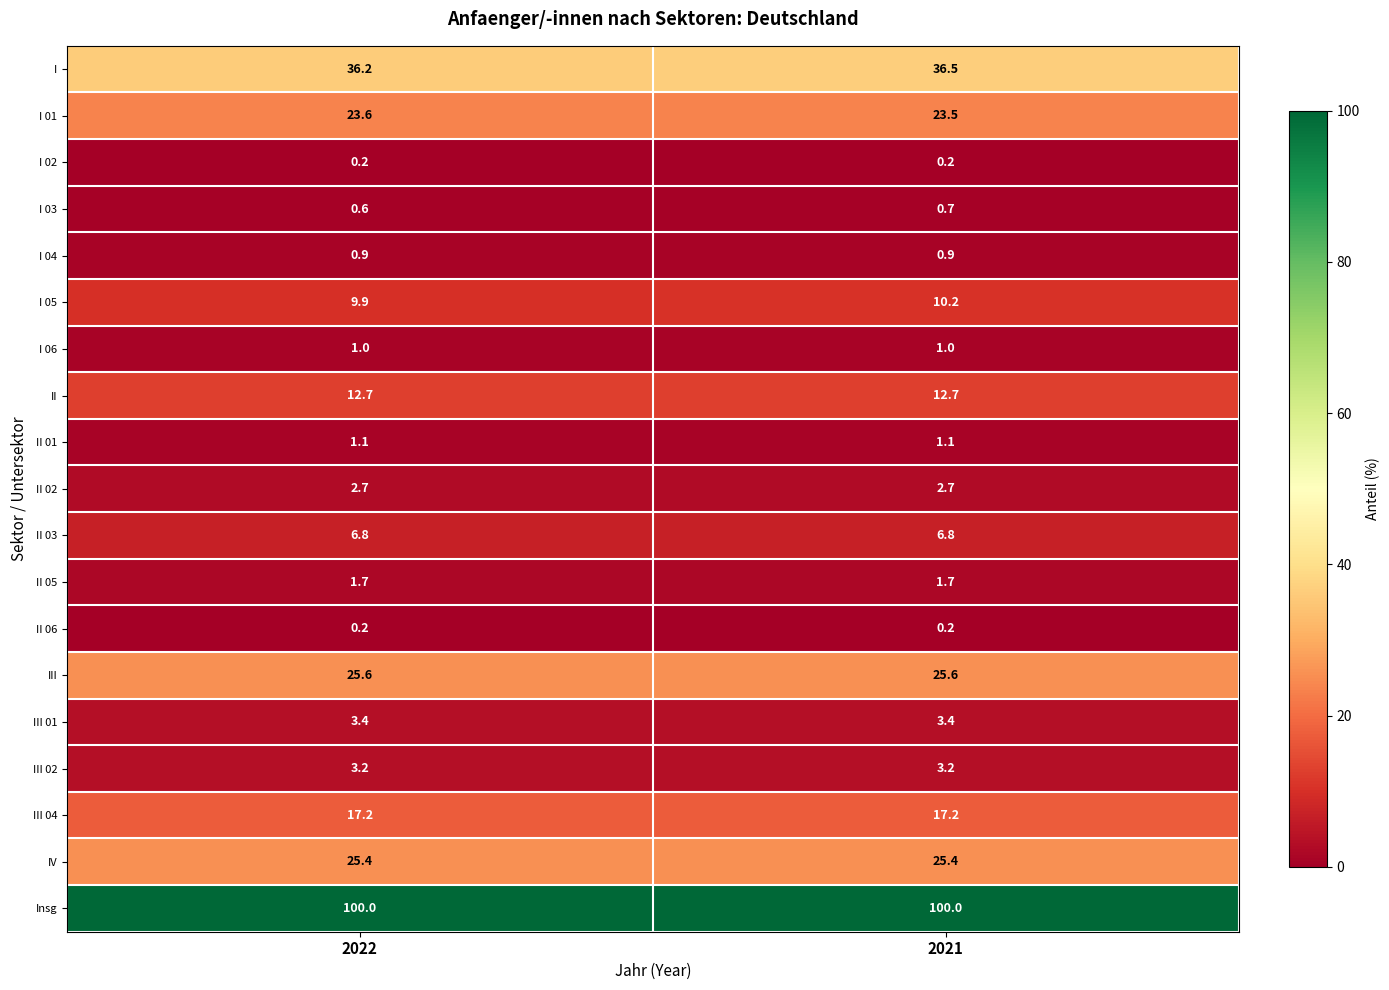

Where is I 01 nearest to the value 23?

2021